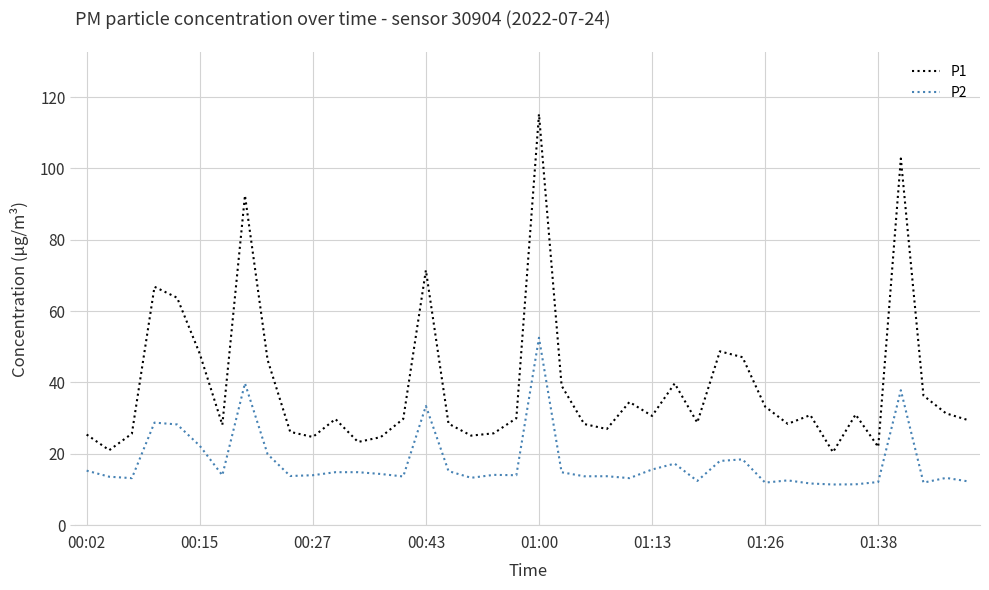

What are all the series names shown in the legend?

P1, P2